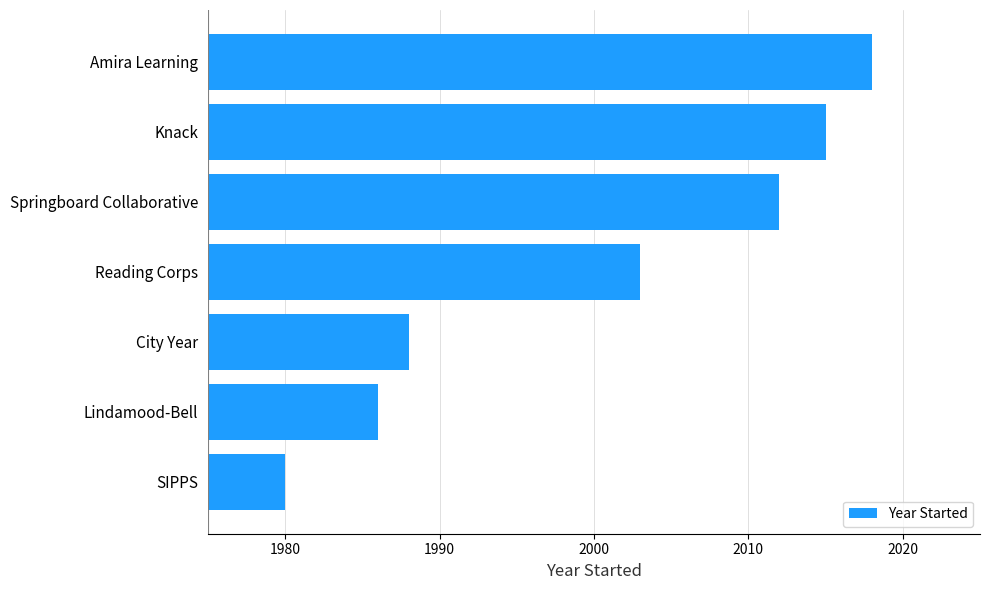

Between City Year and Lindamood-Bell, which is larger?

City Year